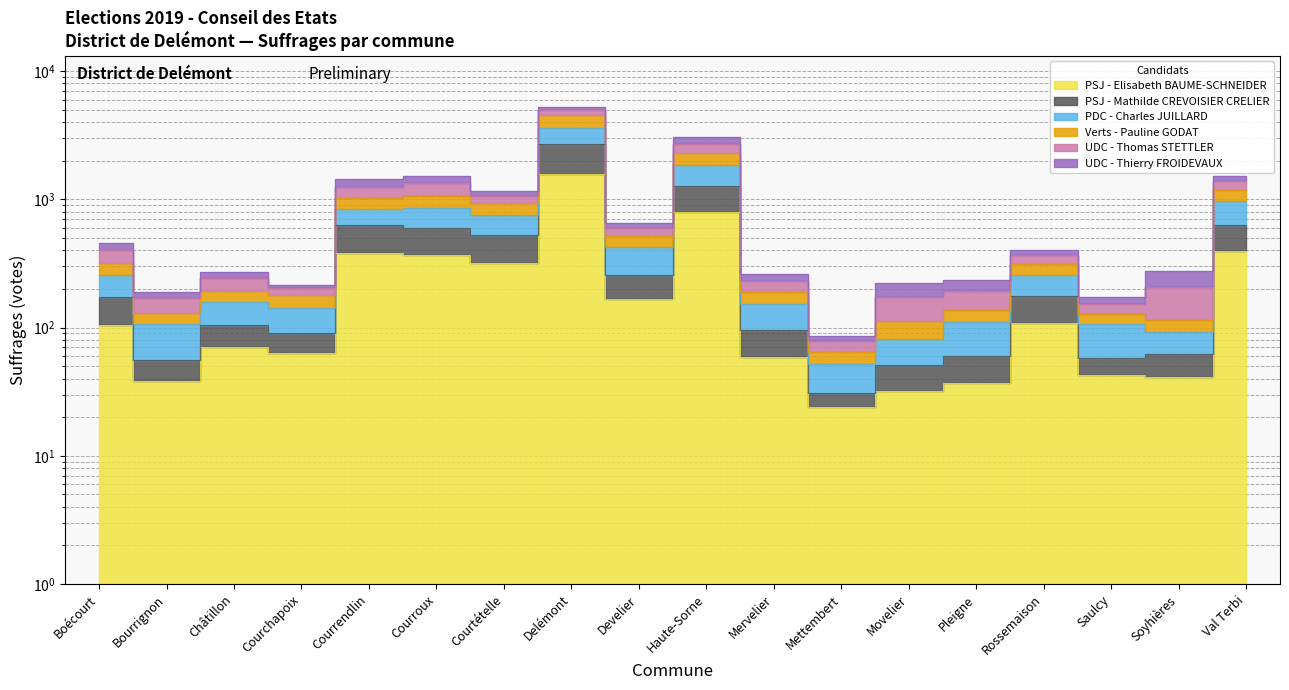

True or false: PSJ - Mathilde CREVOISIER CRELIER and PSJ - Elisabeth BAUME-SCHNEIDER cross at least once.

False